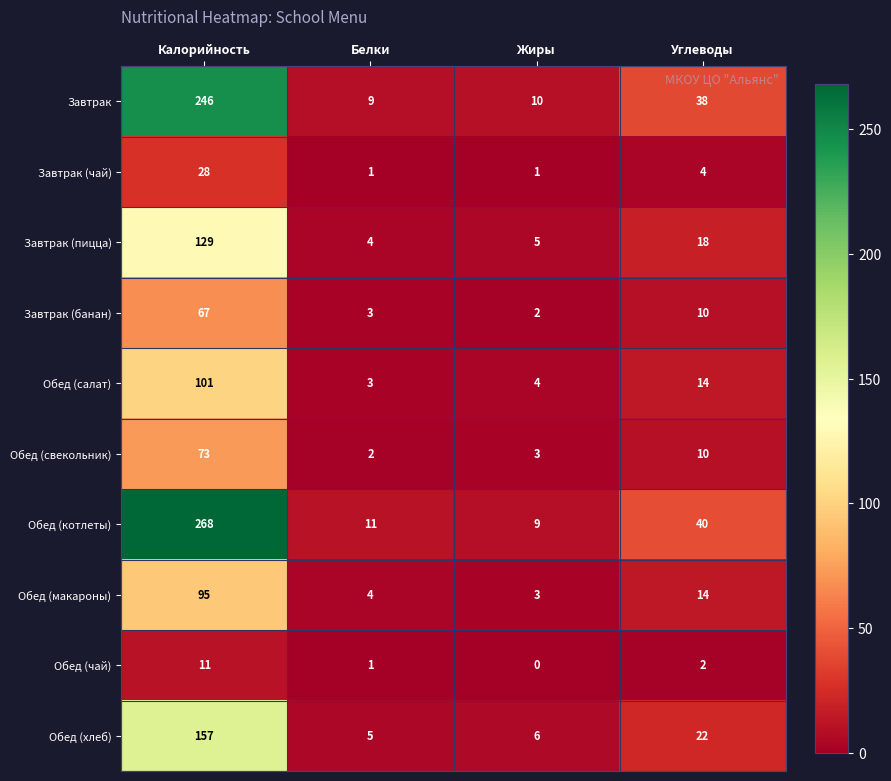

What is the total value across all series at Белки?

43